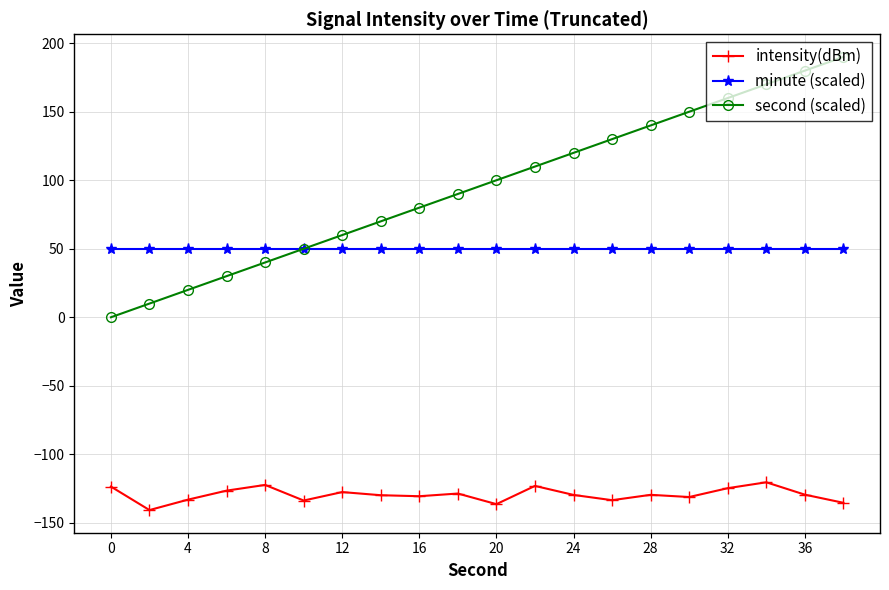

Which series has the largest total across all categories?

second (scaled)